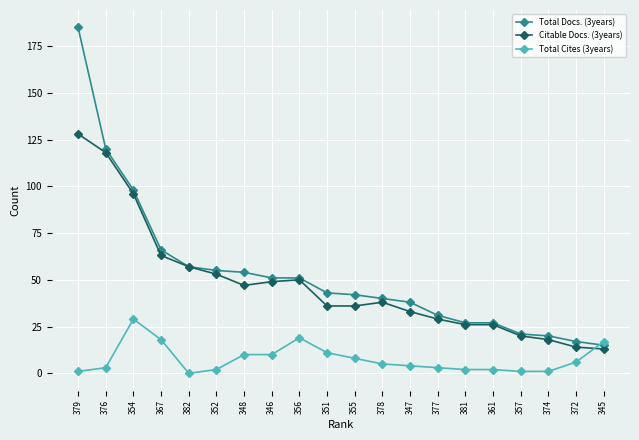

Reading left to right, transcribe all the data shown in this chart.

Total Docs. (3years): 185	120	98	66	57	55	54	51	51	43	42	40	38	31	27	27	21	20	17	15
Citable Docs. (3years): 128	118	96	63	57	53	47	49	50	36	36	38	33	29	26	26	20	18	14	13
Total Cites (3years): 1	3	29	18	0	2	10	10	19	11	8	5	4	3	2	2	1	1	6	17